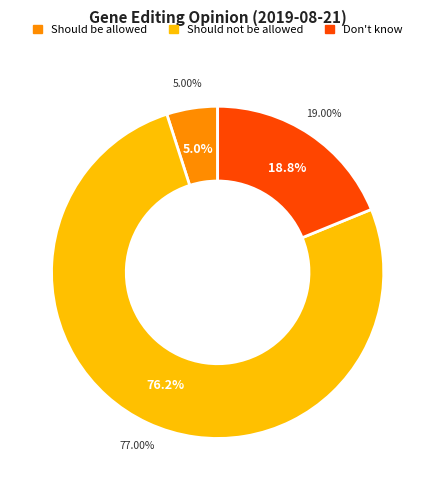

The Should not be allowed slice represents 67% of the pie. True or false?

False